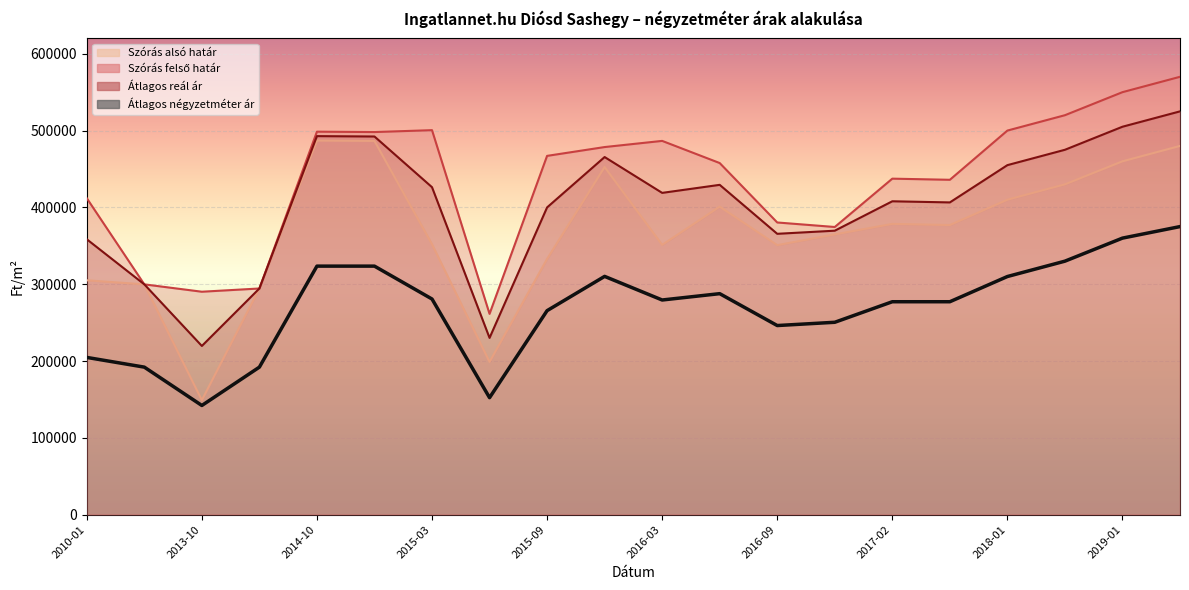

How many data points does each series have?

20